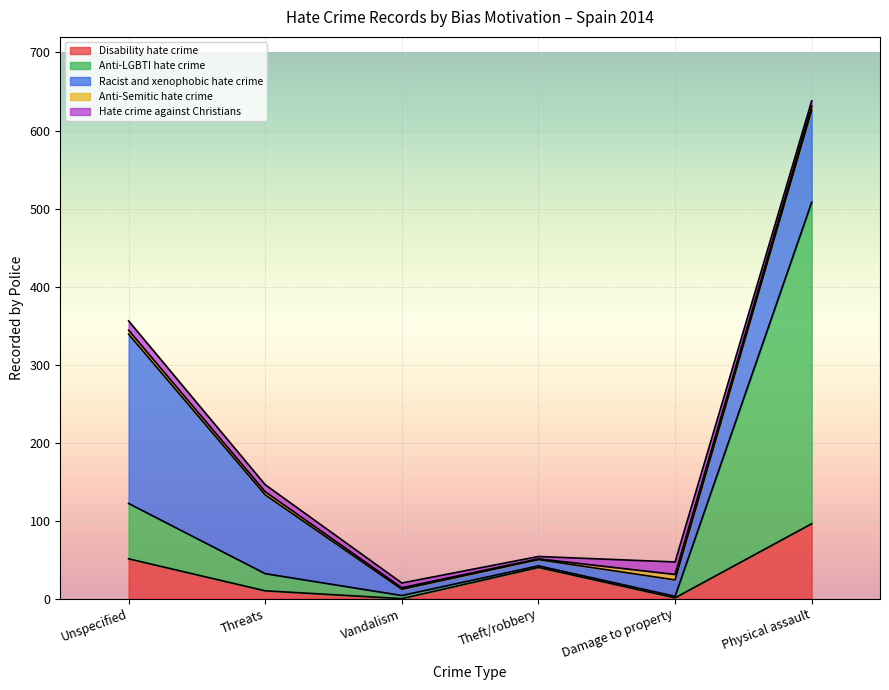

Which category has the highest value in the Disability hate crime series?

Physical assault